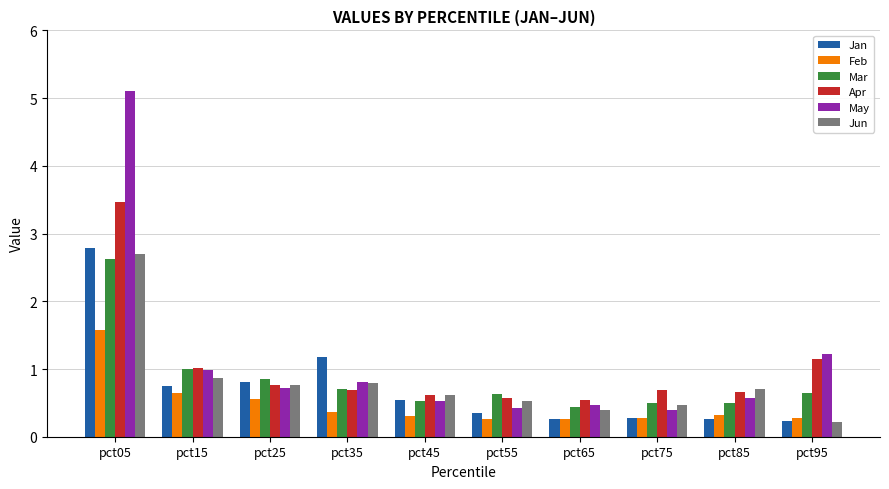

What is the spread (max minus min) of values at pct65?

0.3